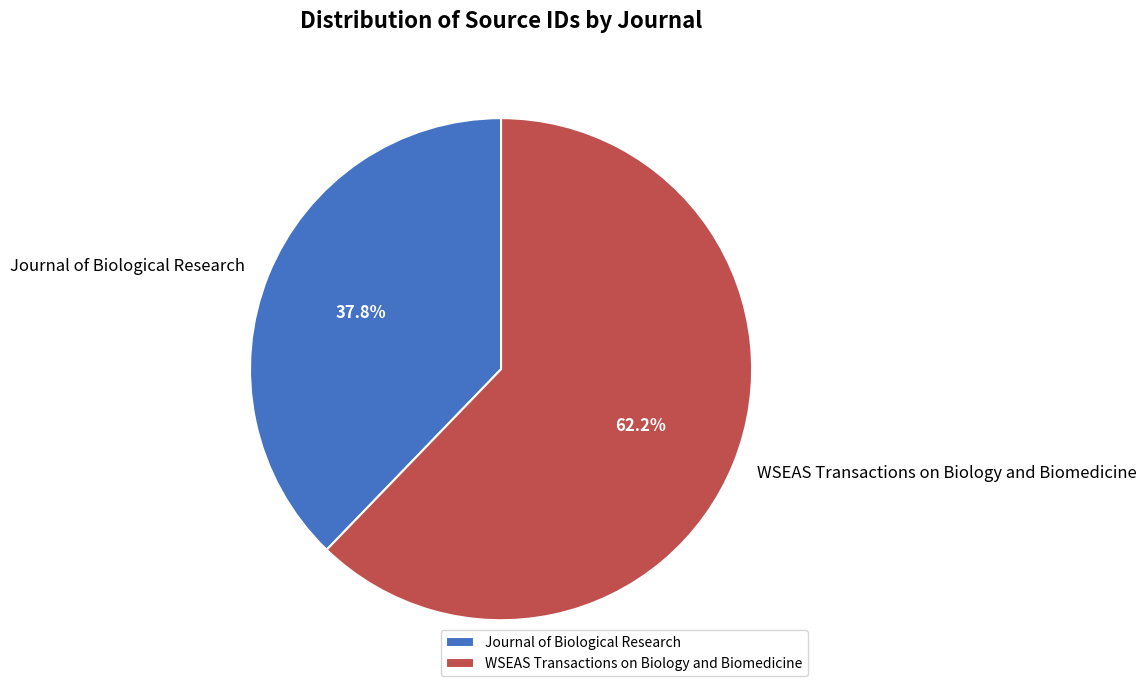

Rank the categories by value from lowest to highest.

Journal of Biological Research, WSEAS Transactions on Biology and Biomedicine